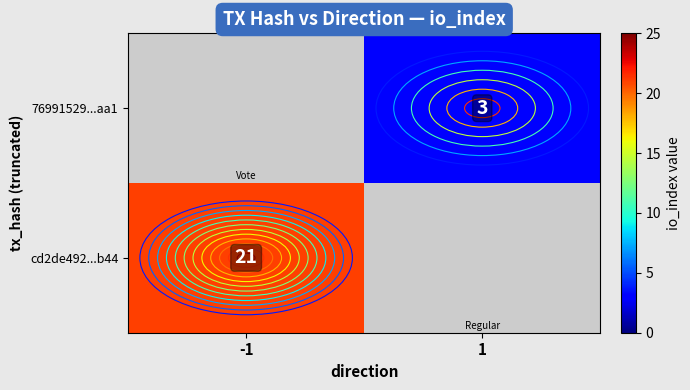

How many distinct data groups are displayed?

2